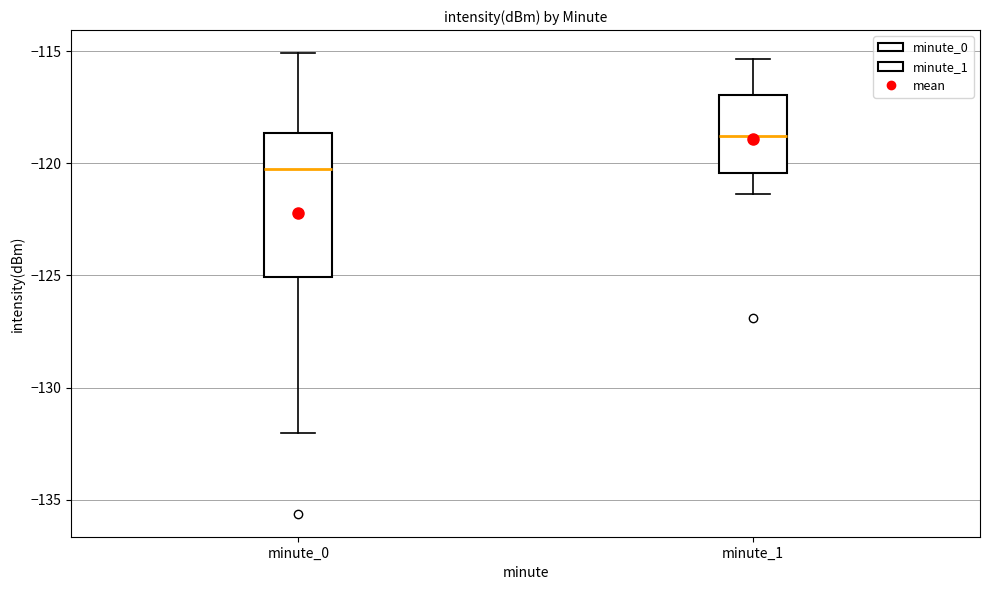

Where does the upper whisker of the box for minute_1 end on the y-axis? The values are not printed on the chart, so give them approximately, as read against the axis.

-115.5